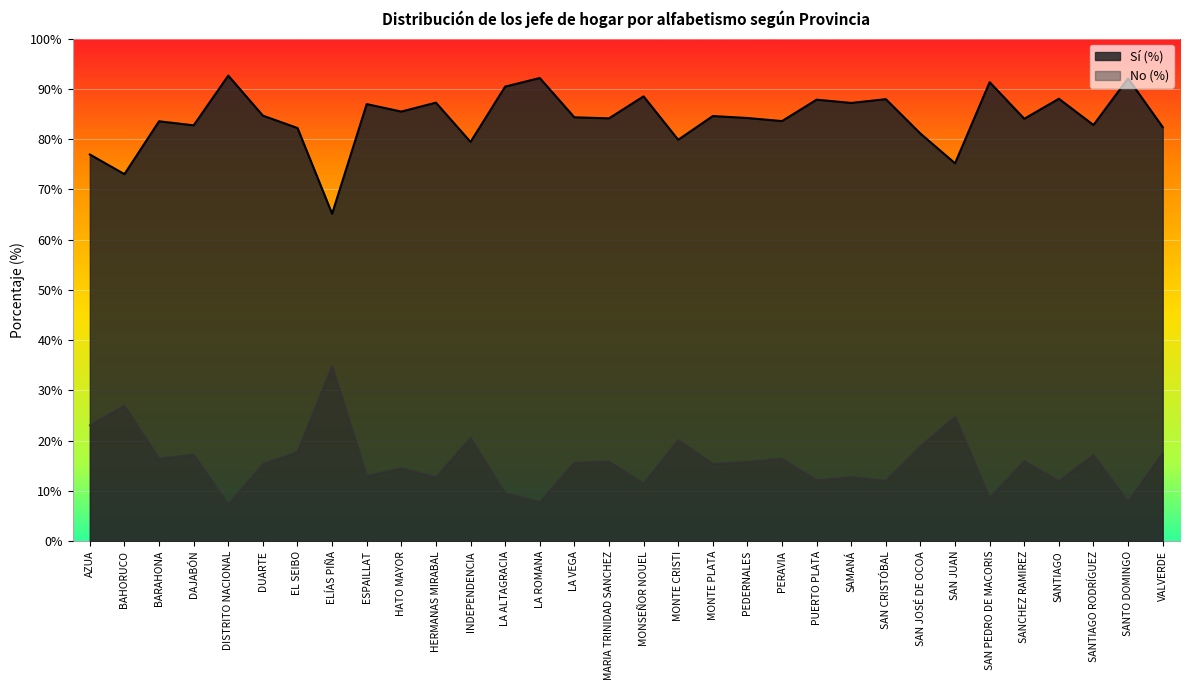

What is the total value across all series at PERAVIA?

100.0